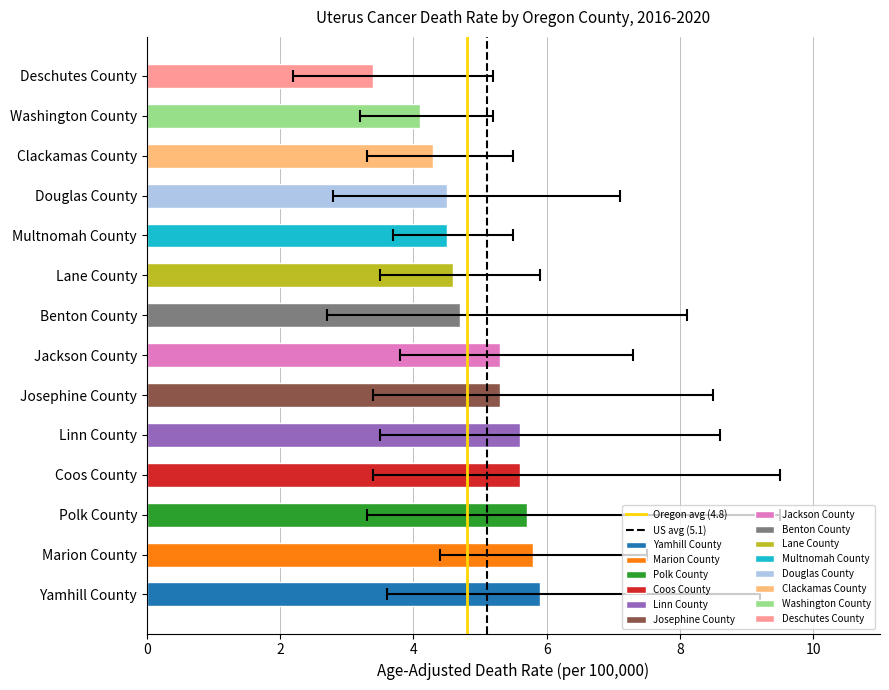

How many values in US avg (5.1) are above zero?

1